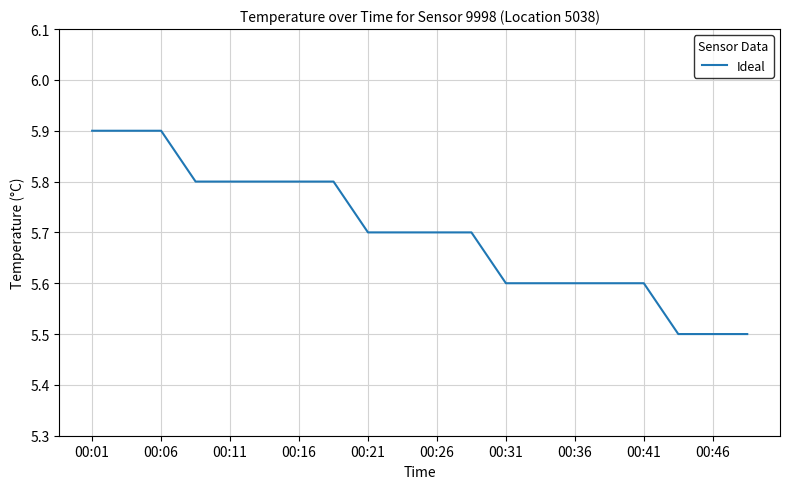

How many distinct data groups are displayed?

1